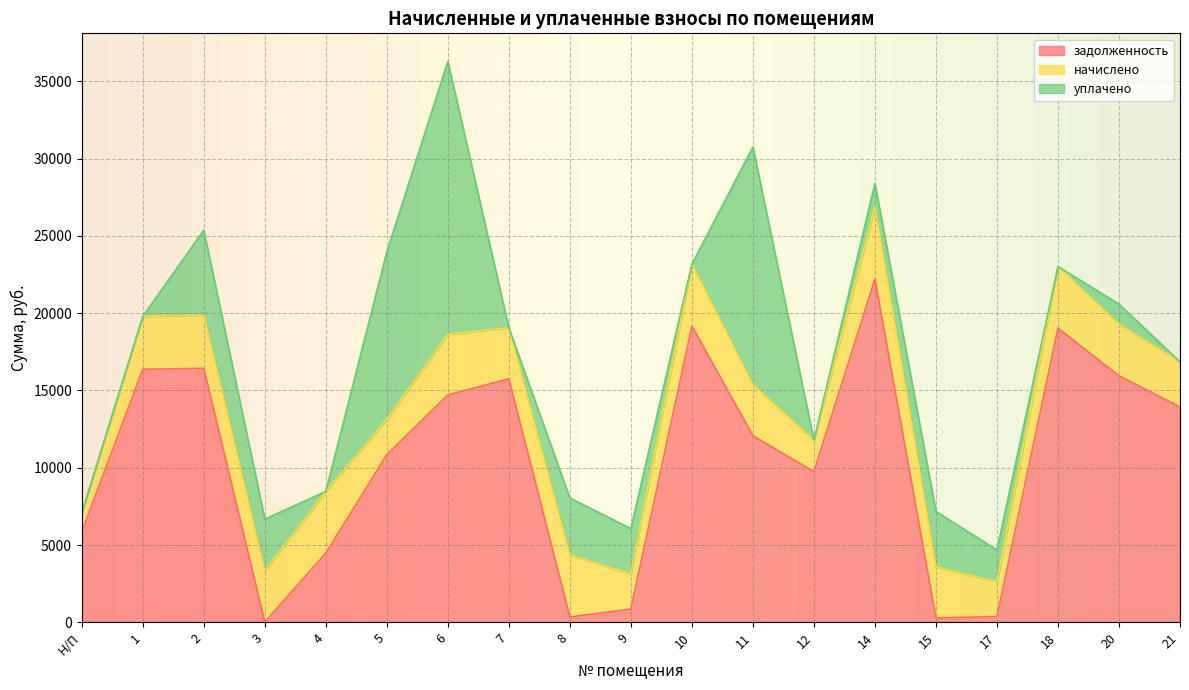

At which category does начислено reach its first local peak?

2